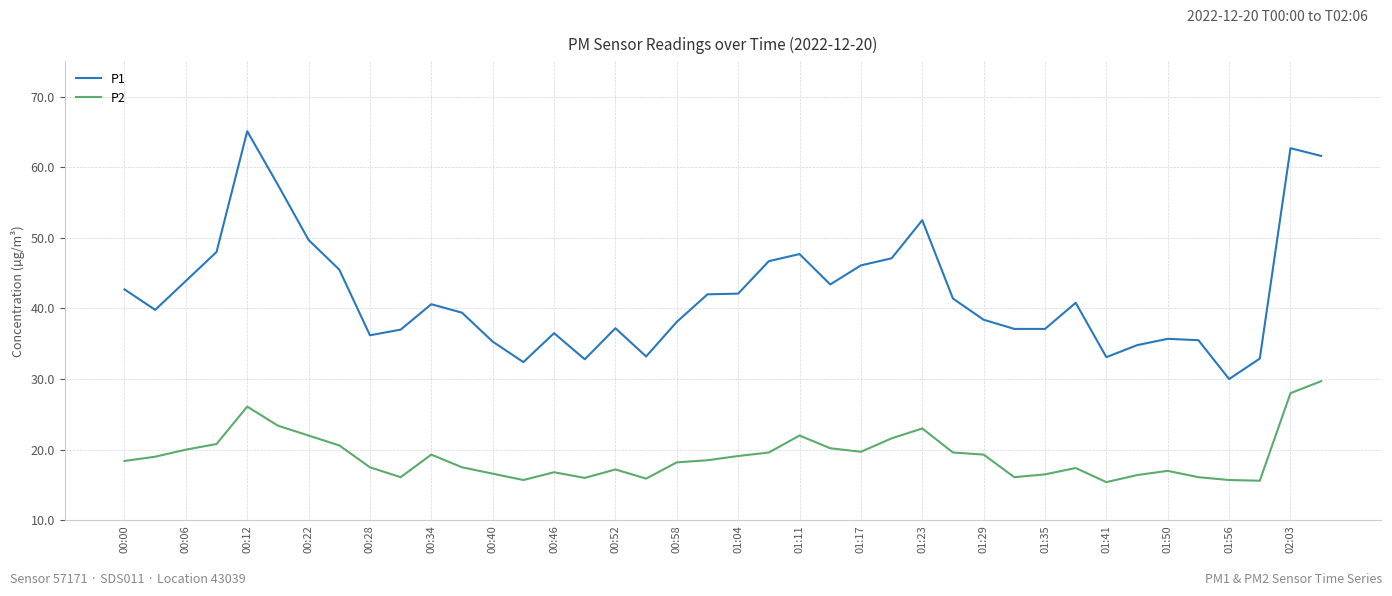

What is the difference between the maximum and minimum values in the P1 series?

35.1